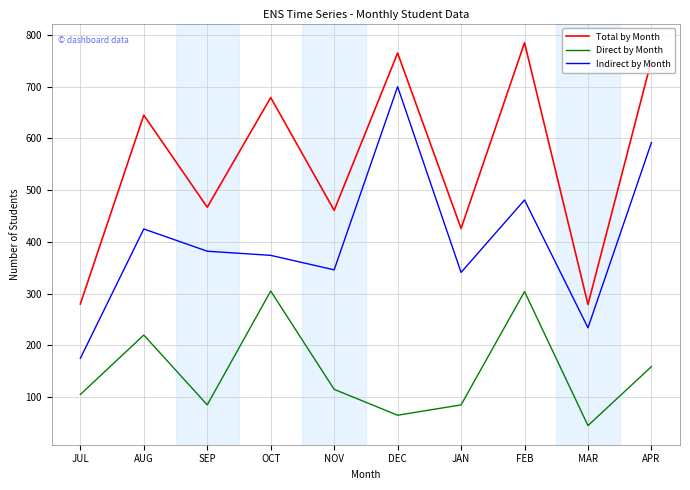

What is the spread (max minus min) of values at APR?

592